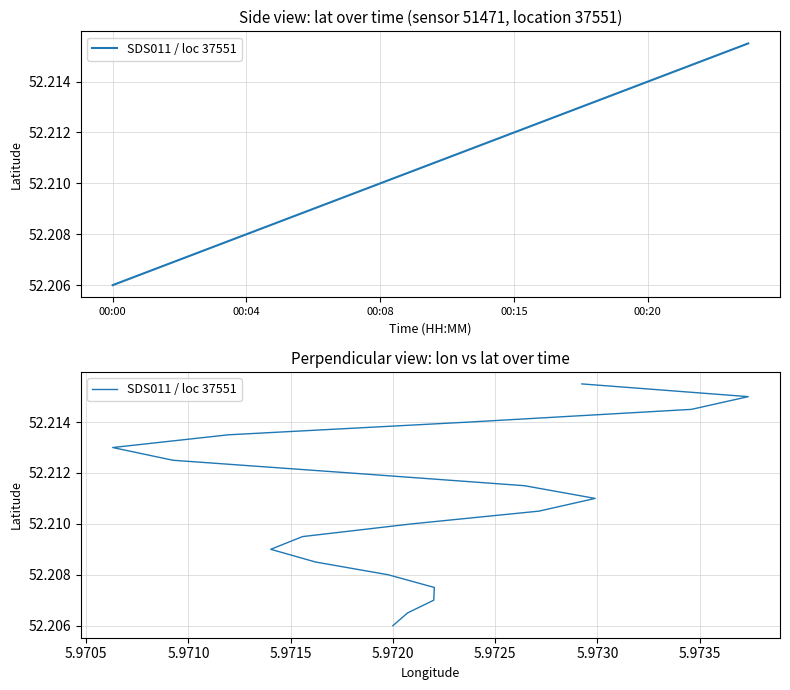

Between 00:20 and 00:00, which is larger?

00:20